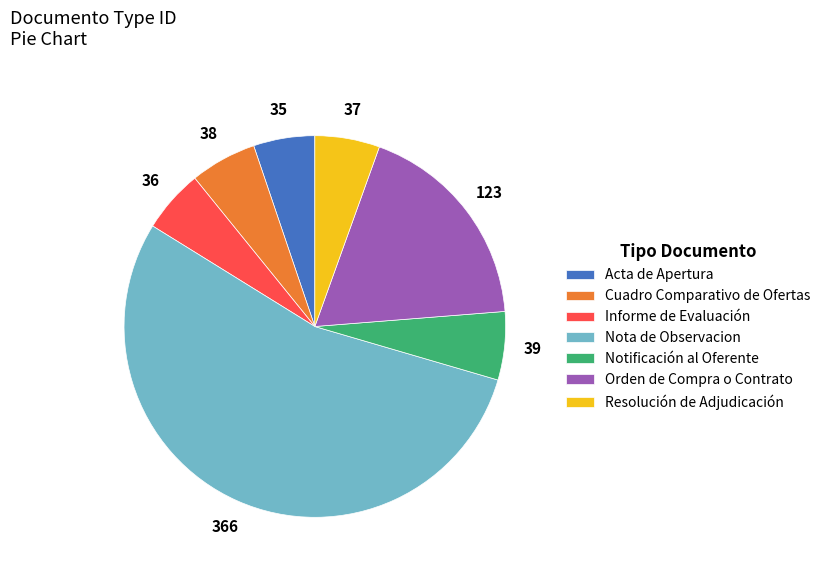

Approximately how many times larger is the value at Resolución de Adjudicación compared to Orden de Compra o Contrato?

0.3